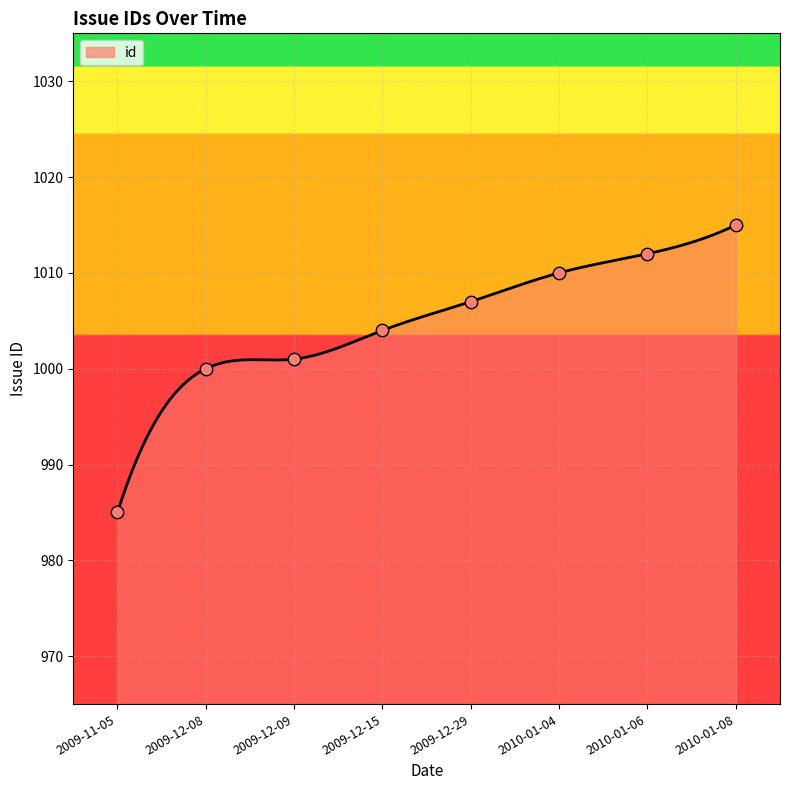

Approximately how many times larger is the value at 2010-01-08 compared to 2009-12-09?

1.0